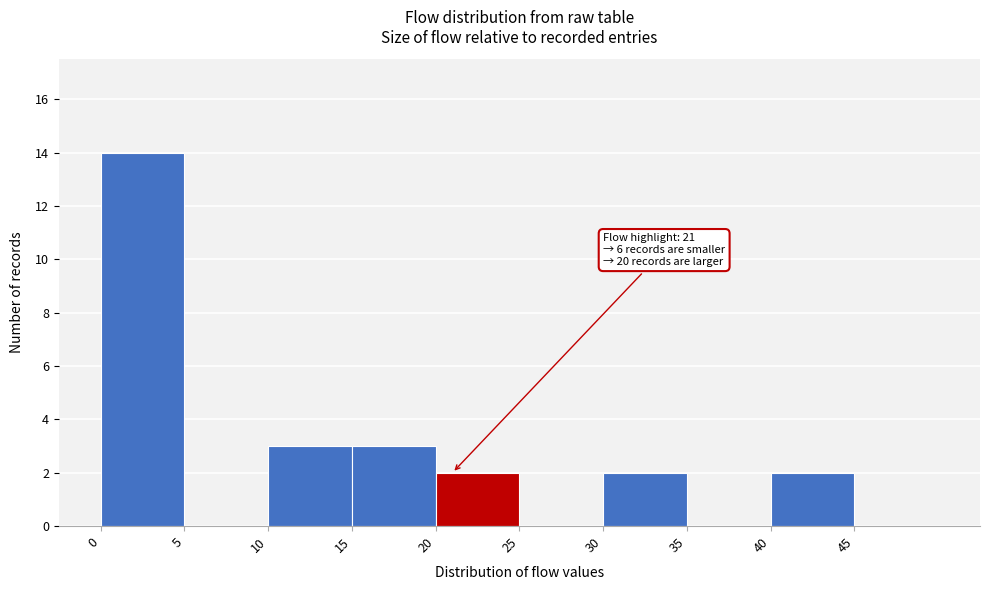

Over which range of the x-axis is the bar tallest?

0 to 5